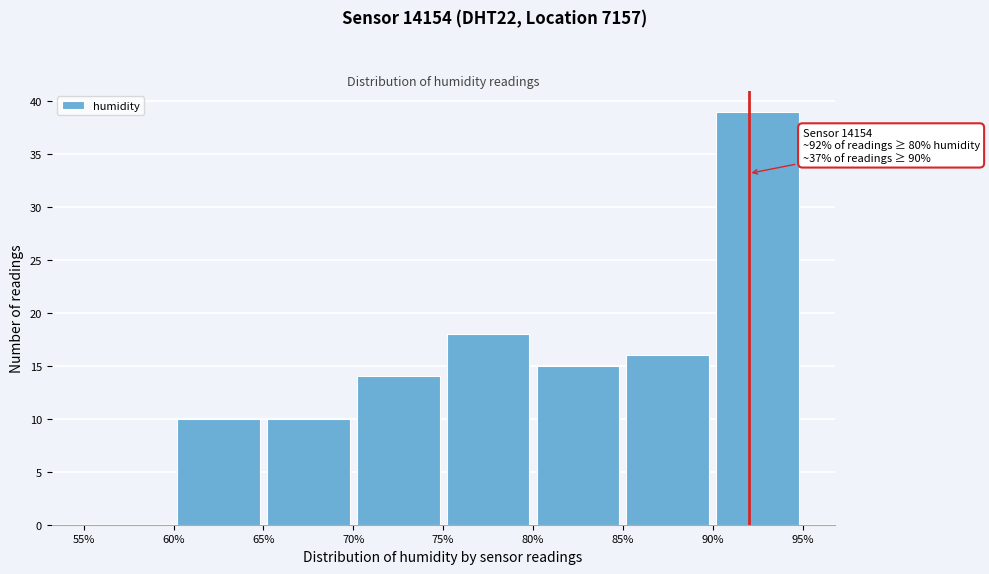

Over which range of the x-axis is the bar tallest?

90% to 95%